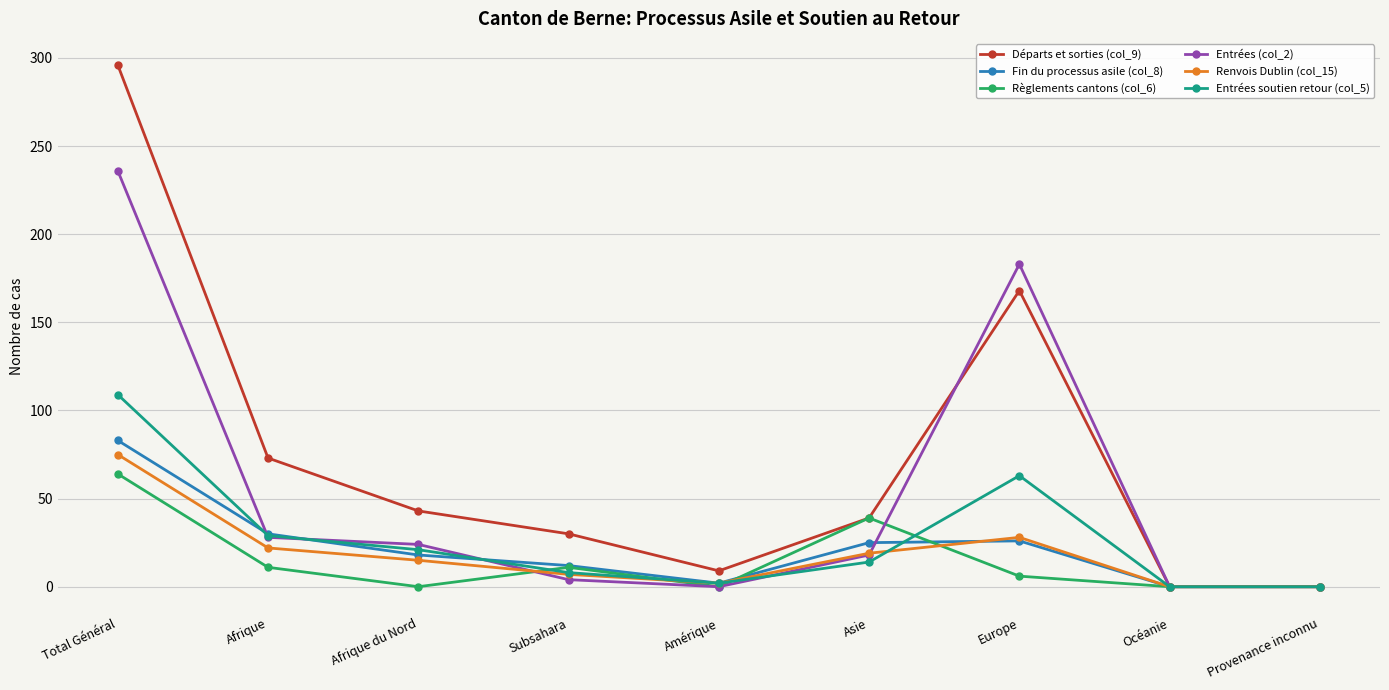

Is it true that Entrées (col_2) equals 18 at Asie?

True